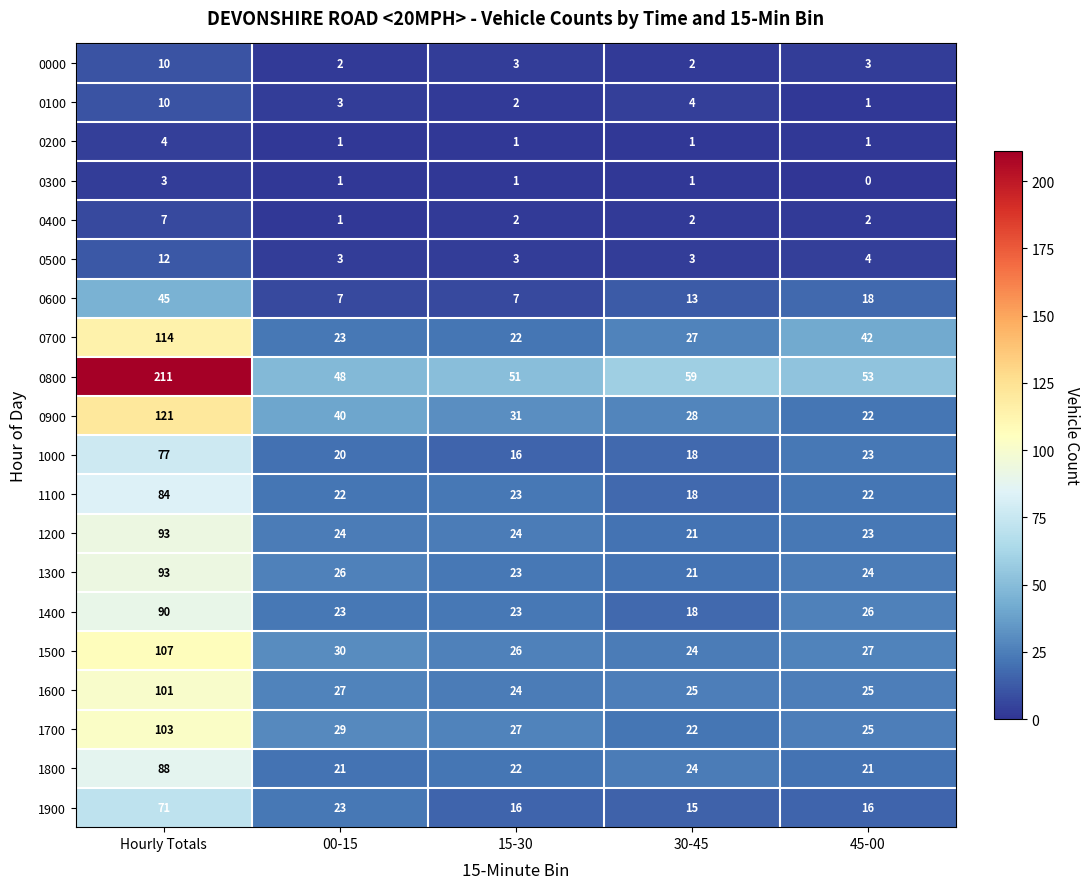

What is the approximate value of 1700 at 15-30, to the nearest 10?

30